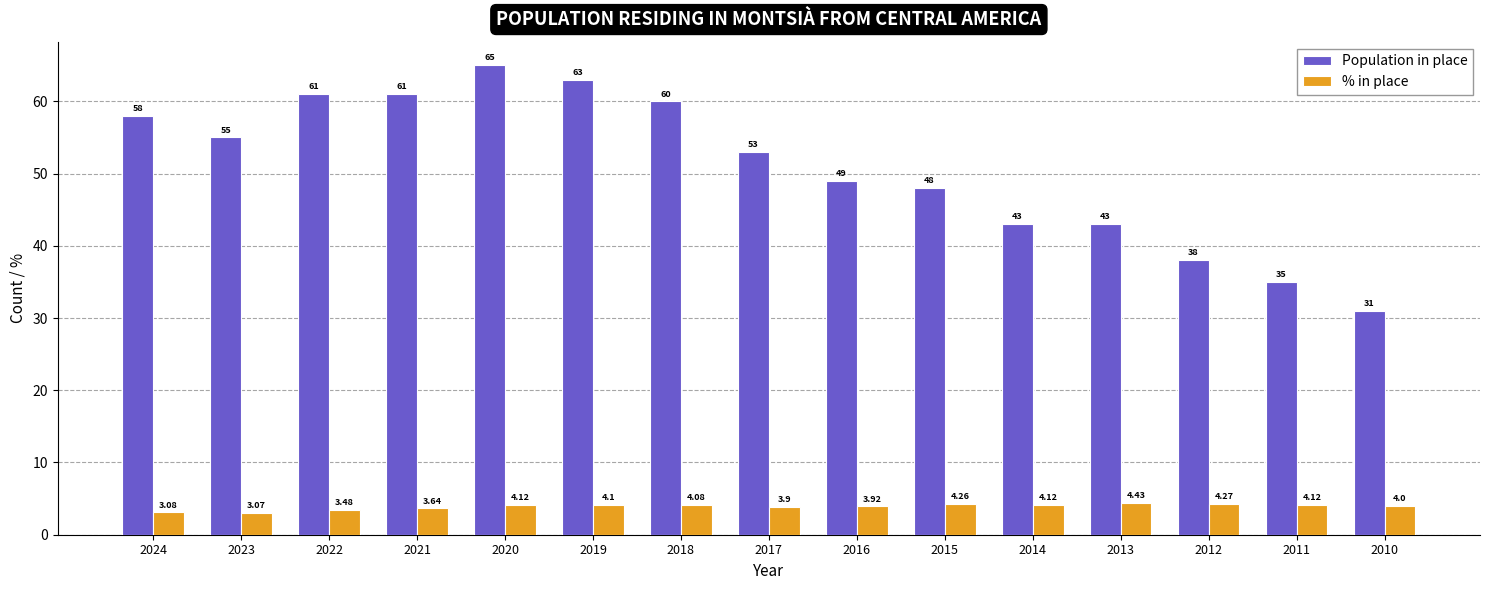

How many distinct data groups are displayed?

2